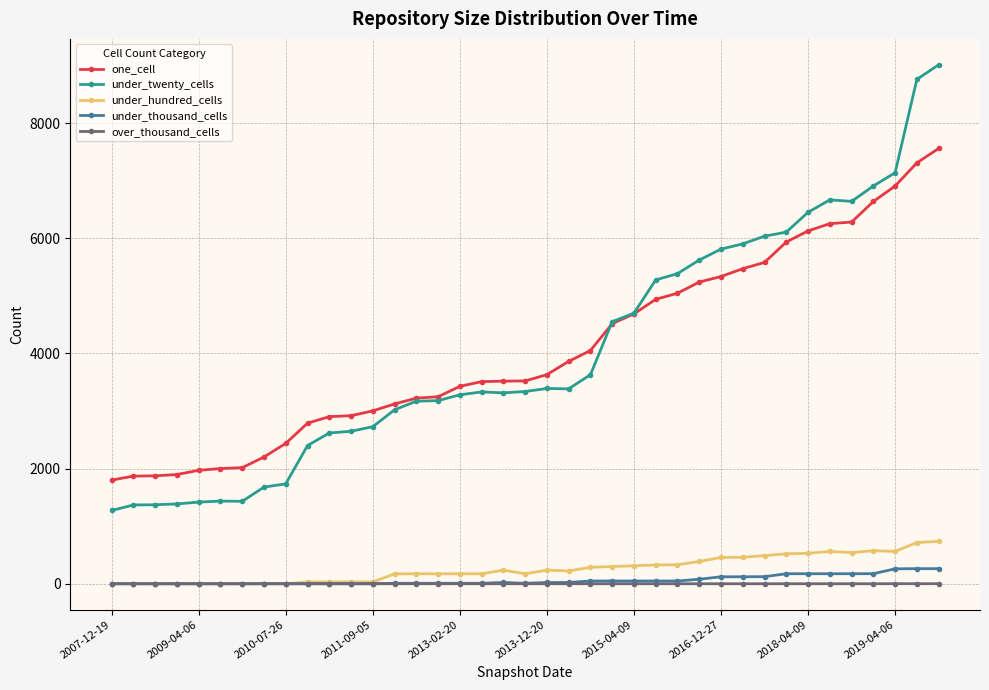

What is the maximum value shown in the chart?

9011